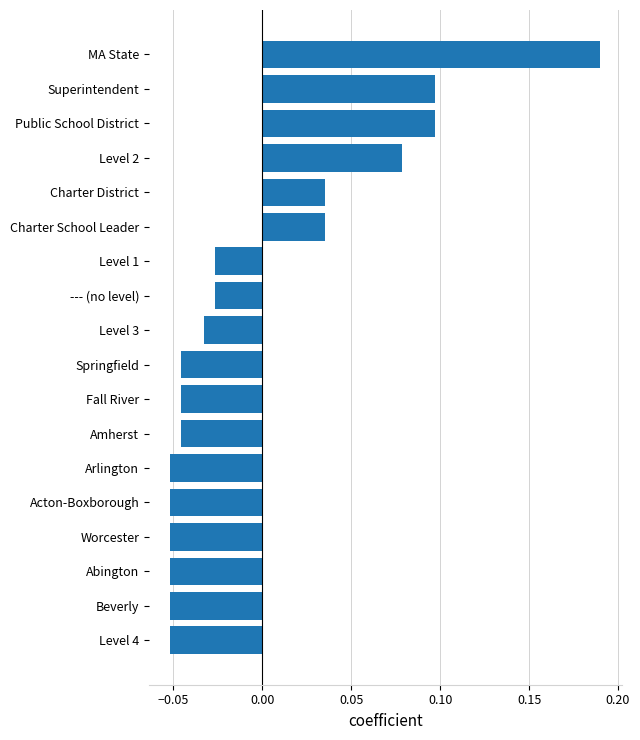

True or false: the data shows -0.0 at Acton-Boxborough.

False